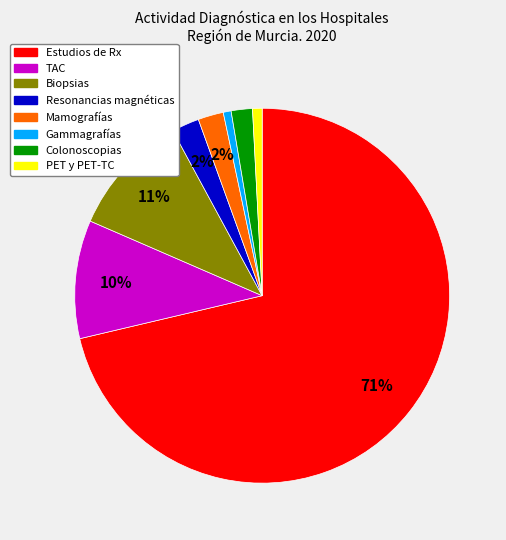

Is there any slice that represents more than half of the pie?

Yes